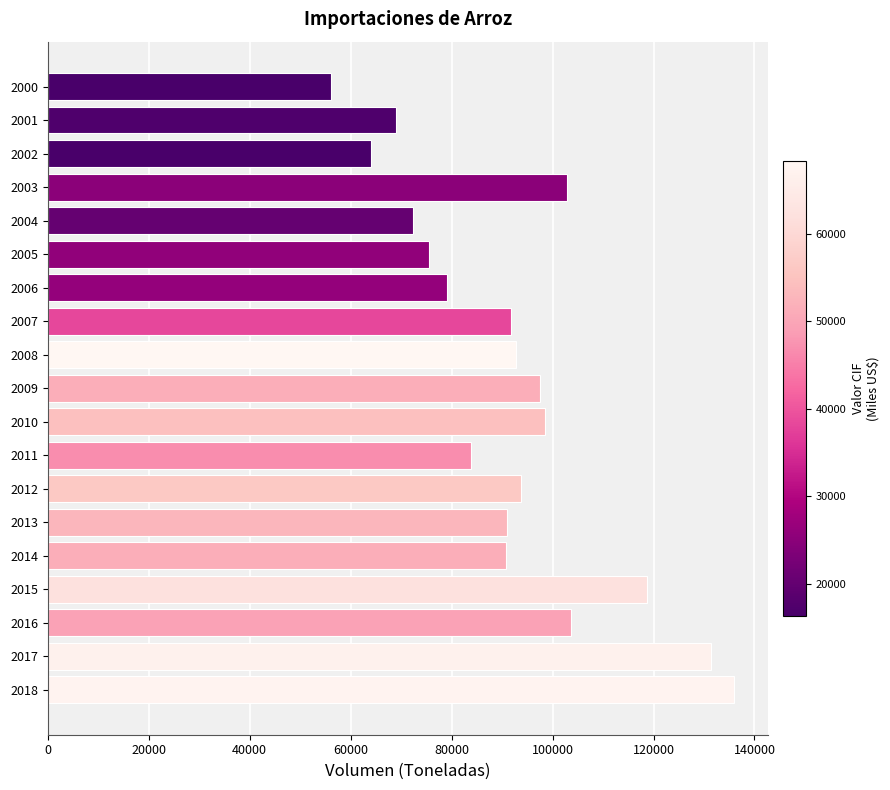

What is the ratio of the value at 2001 to the value at 2015?

0.6